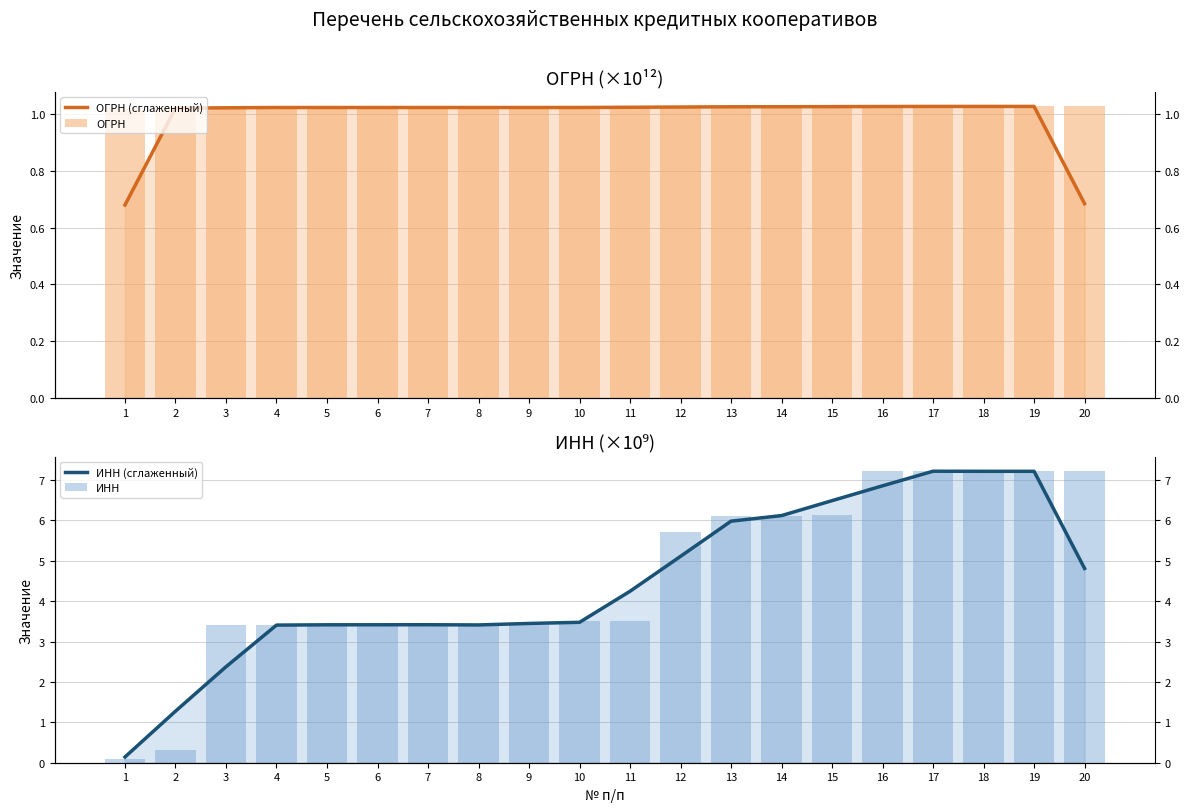

What is the total value across all series at 5?

8.9